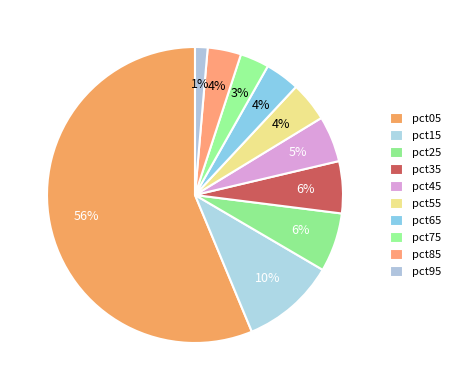

To the nearest percent, what is the difference between the largest and smallest slice percentages?

55%